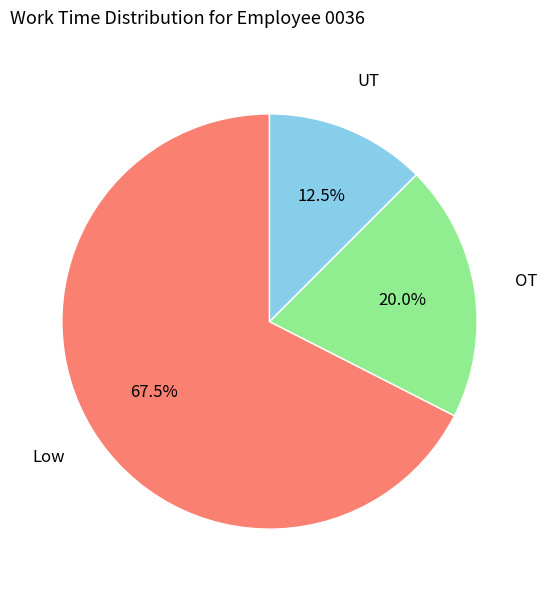

Rank the categories by value from lowest to highest.

UT, OT, Low